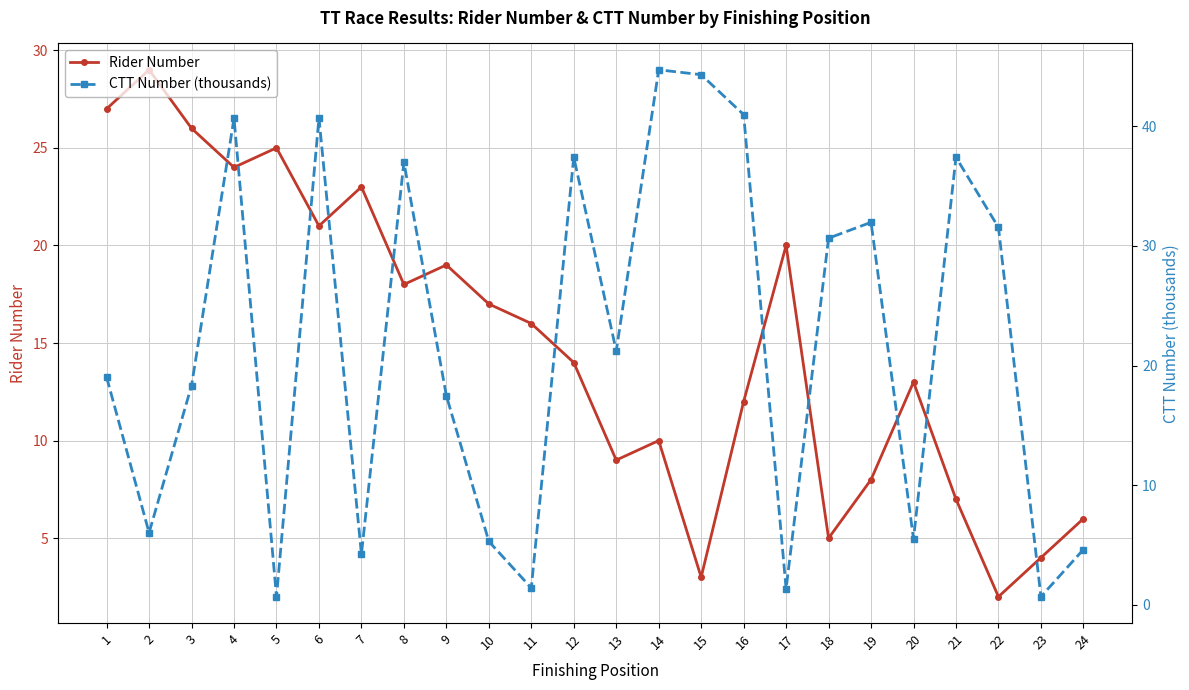

What value does the CTT Number (thousands) series have at 24?

4.6